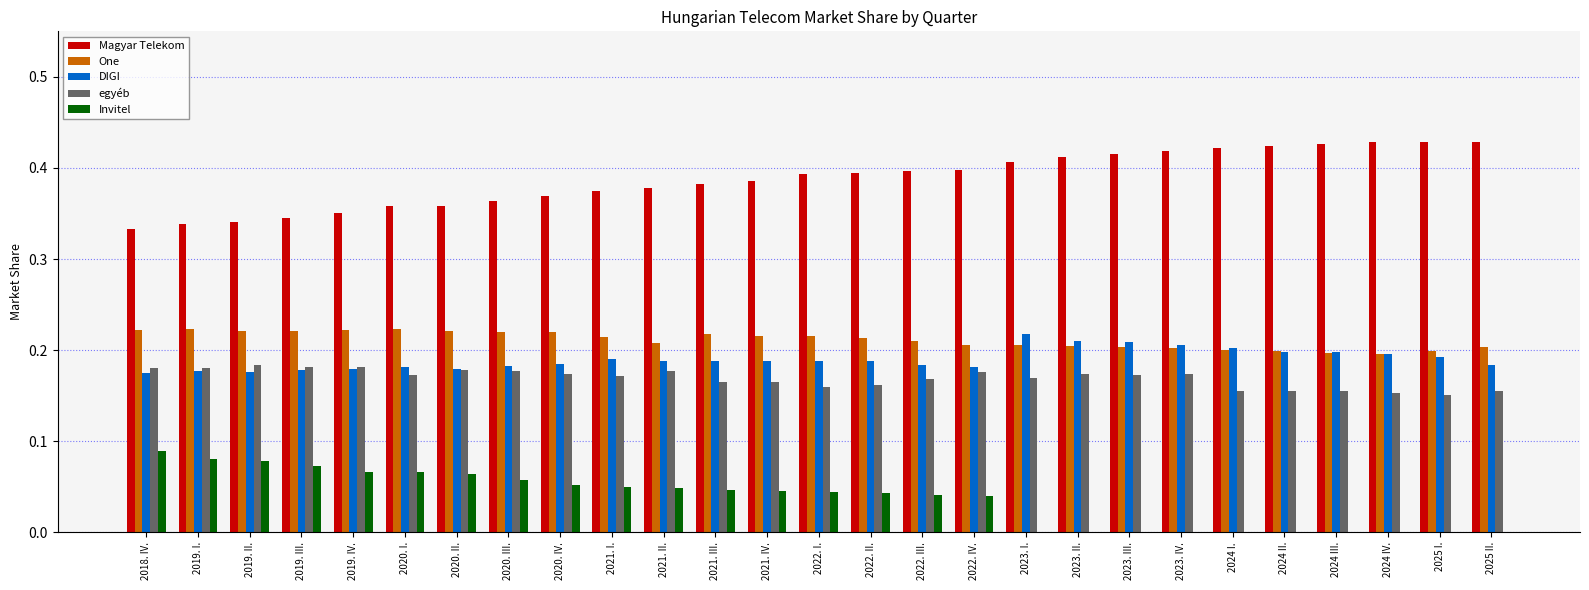

True or false: Invitel has a value of 0.0 at 2020. I..

False